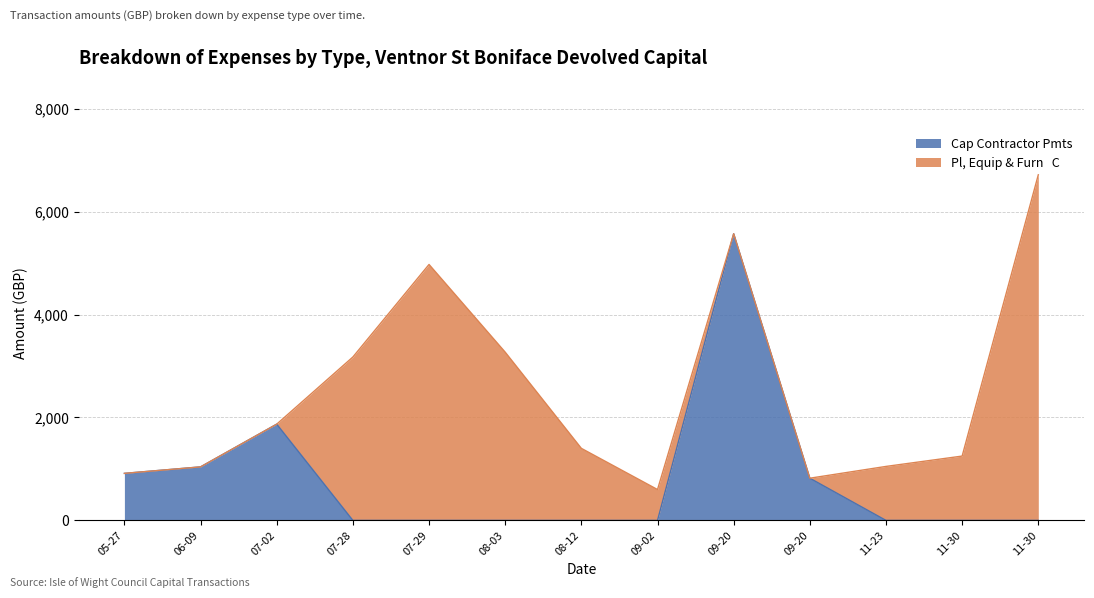

What is the change in value from 05-27 to 11-23?

-914